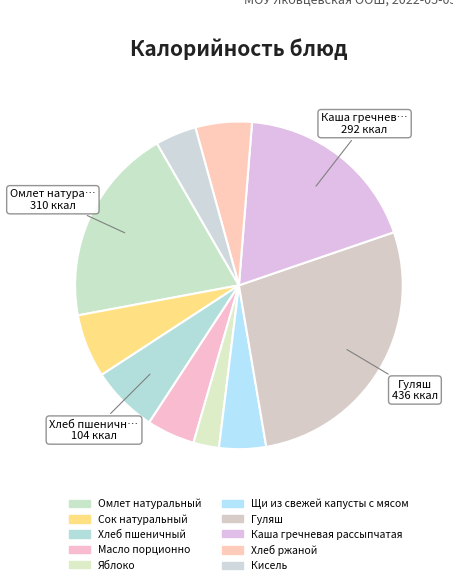

How many slices are in this pie chart?

10